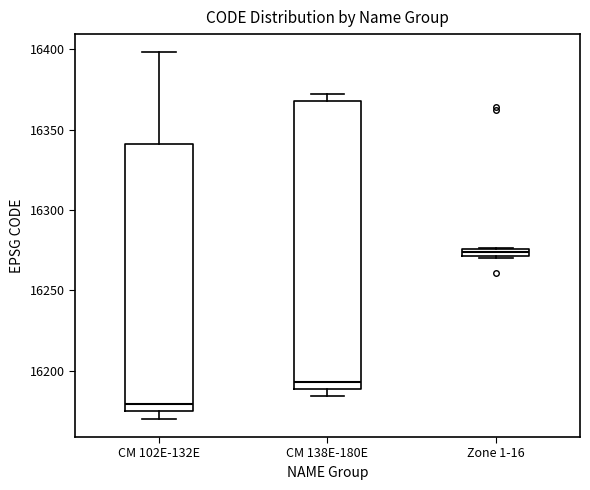

Which box has the lowest median line?

CM 102E-132E